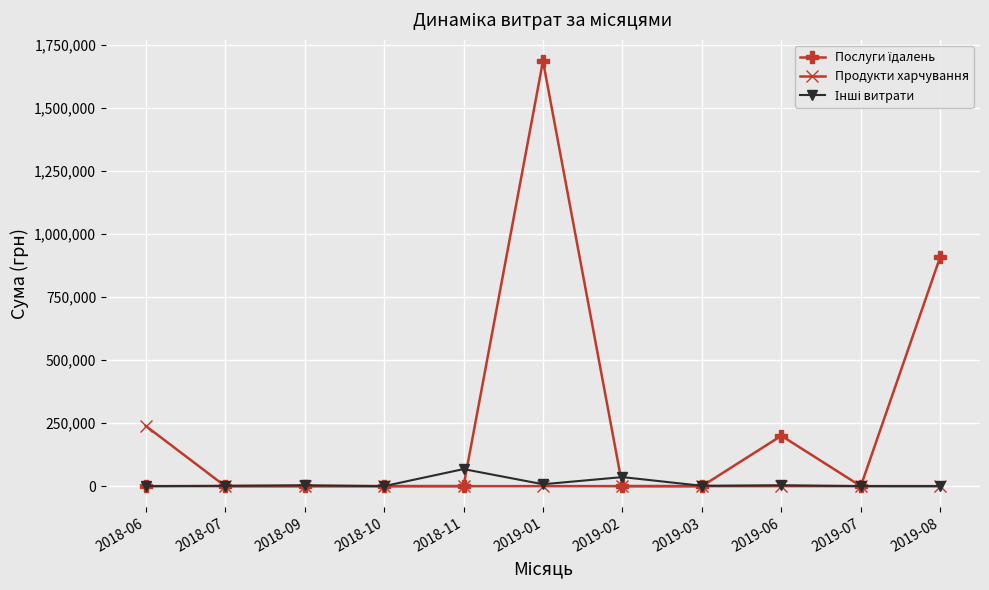

What is the maximum value shown in the chart?

1685843.0